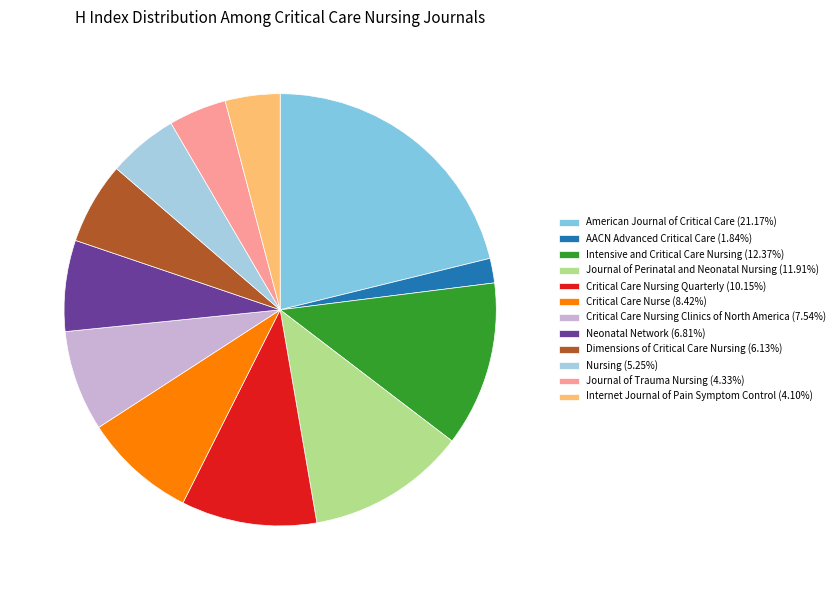

Does Neonatal Network (6.81%) account for over 50% of the chart?

No